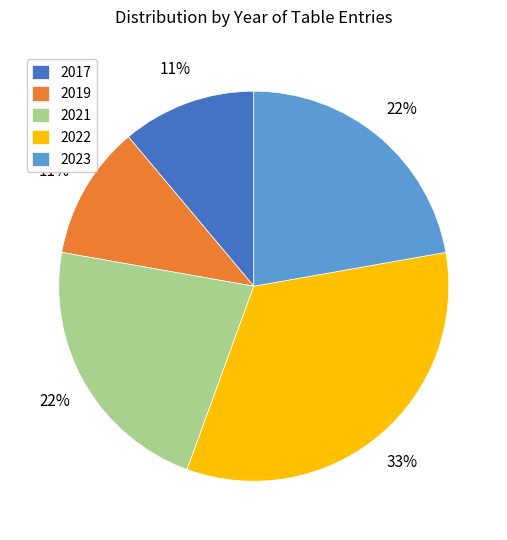

Which slice is the largest?

2022